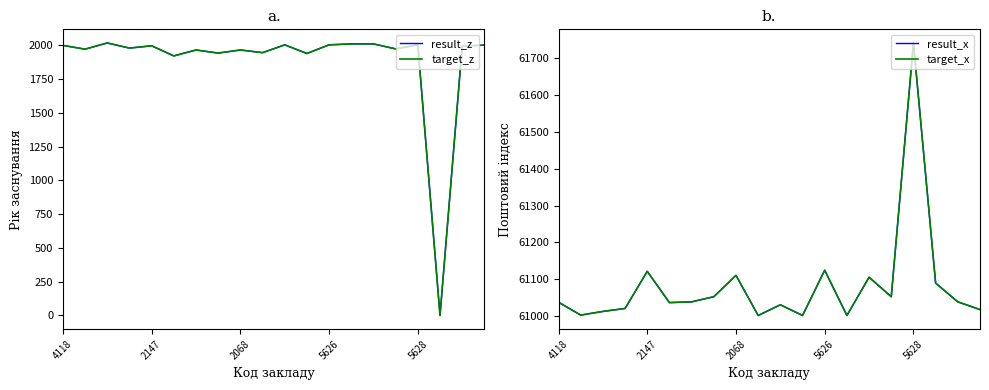

Reading left to right, list all the values displayed in this chart.

result_z: 2000	1972	2018	1980	1997	1922	1966	1943	1966	1946	2004	1940	2004	2011	2011	1974	2004	0	1995	2002
target_z: 2000	1972	2018	1980	1997	1922	1966	1943	1966	1946	2004	1940	2004	2011	2011	1974	2004	0	1995	2002
result_x: 61037	61002	61012	61020	61121	61036	61038	61052	61110	61001	61030	61001	61124	61001	61105	61052	61742	61089	61038	61017
target_x: 61037	61002	61012	61020	61121	61036	61038	61052	61110	61001	61030	61001	61124	61001	61105	61052	61742	61089	61038	61017